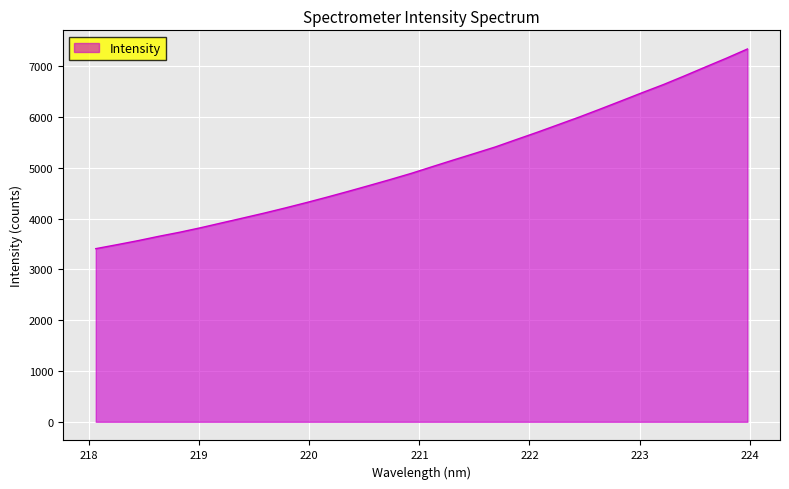

What is the smallest value displayed?

3407.4